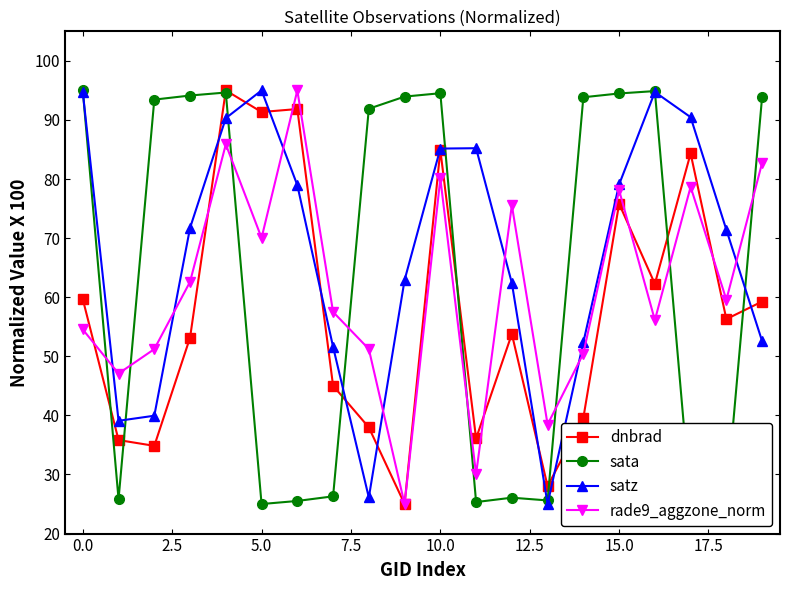

How many interior local valleys does the satz series have?

3